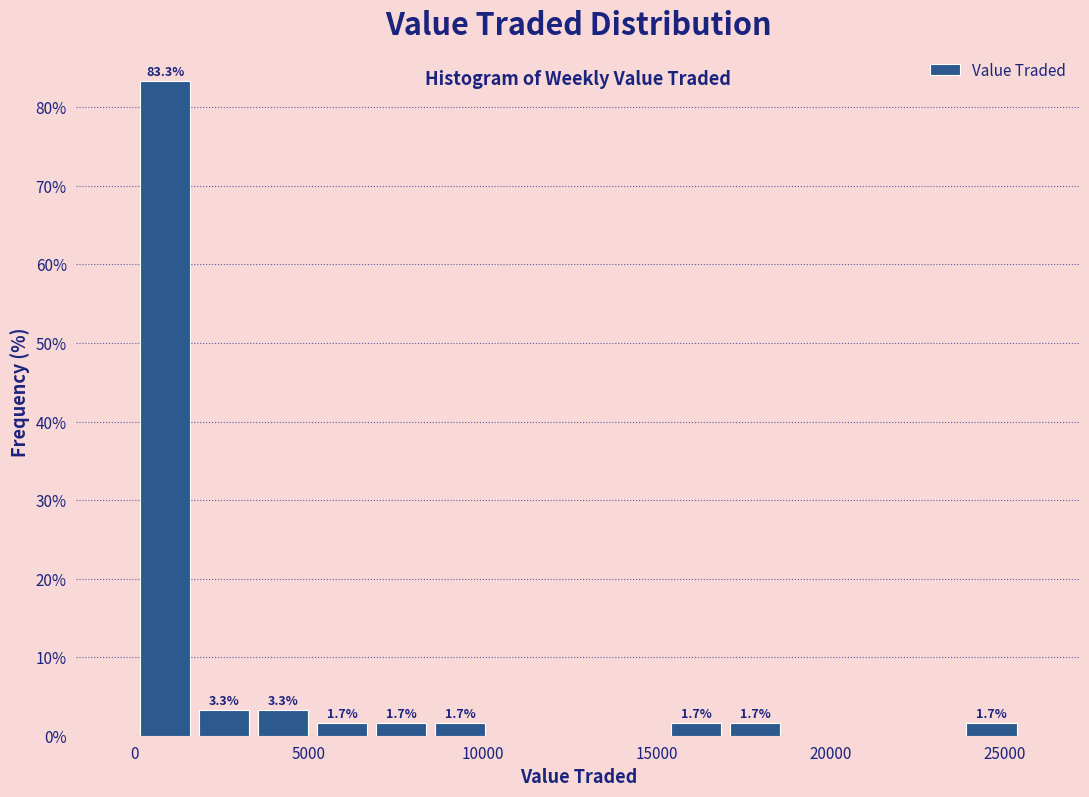

Around what value on the x-axis is the tallest bar? Give the approximate position of its centre, as read against the axis.

1000